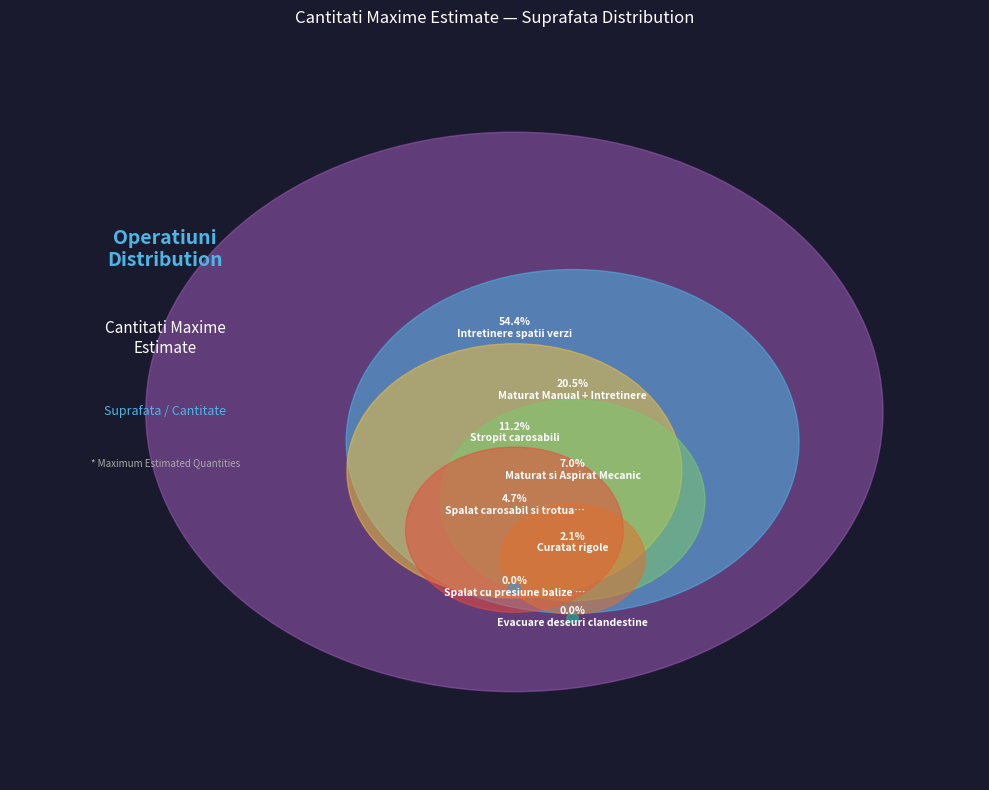

Which slice represents more than half of the pie?

Intretinere spatii verzi